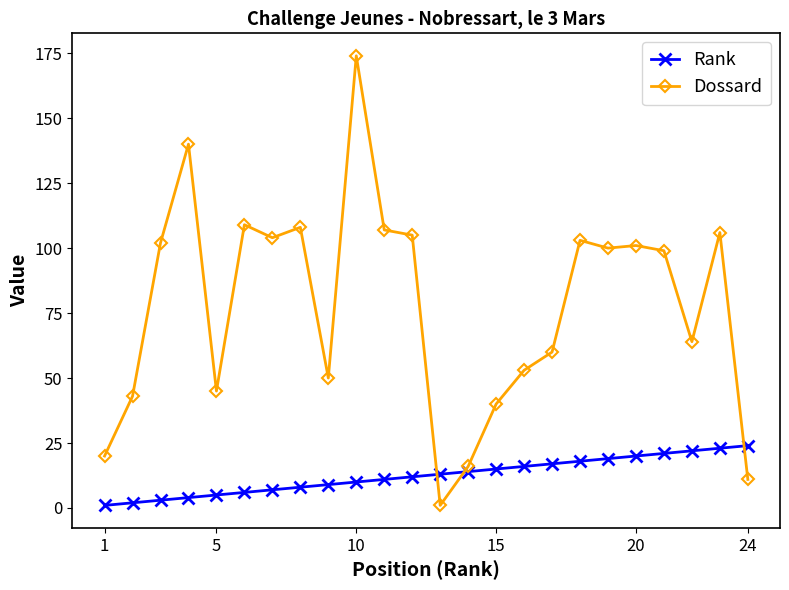

Rank the series by their average value, from highest to lowest.

Dossard, Rank